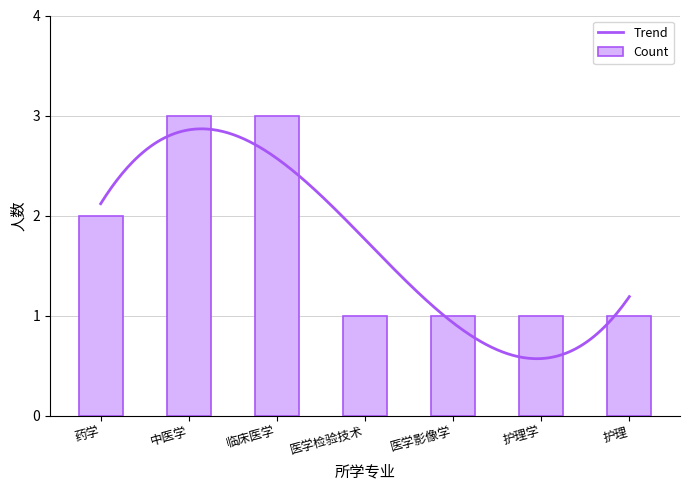

What is the smallest value displayed?

1